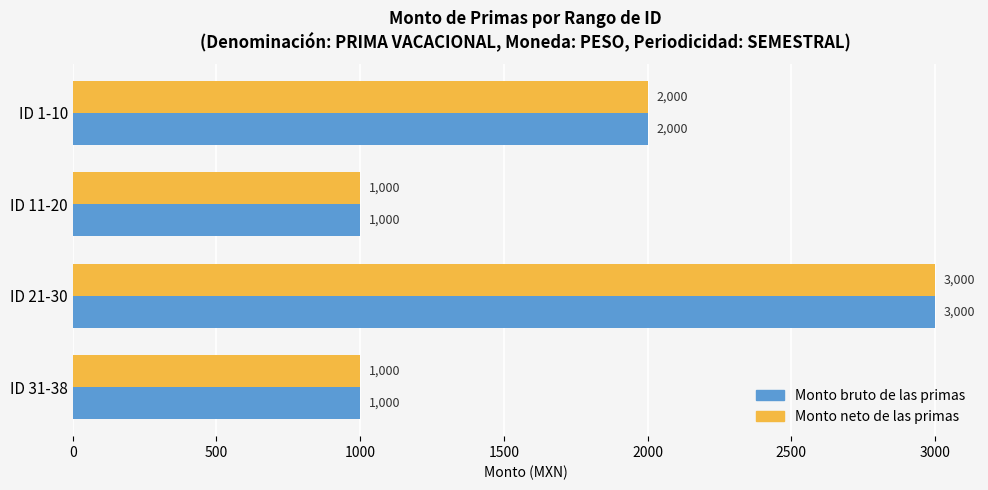

What are all the series names shown in the legend?

Monto bruto de las primas, Monto neto de las primas